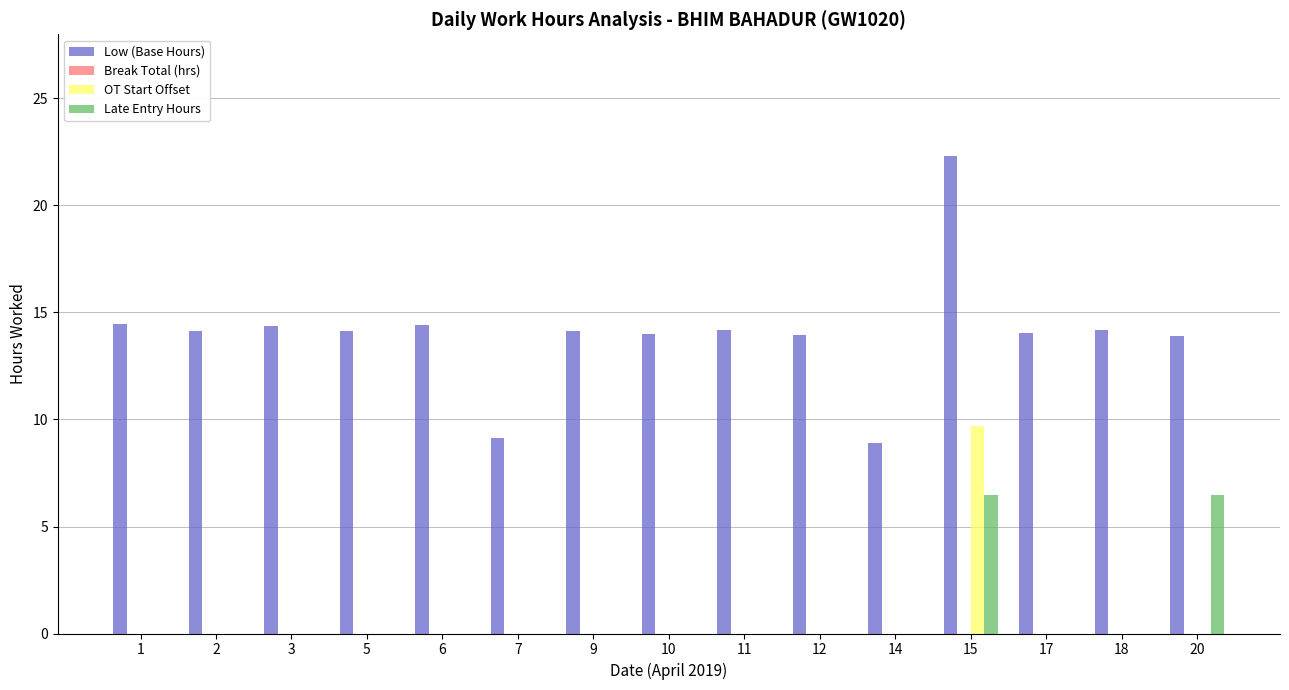

At which category does the chart reach its peak across all series?

15